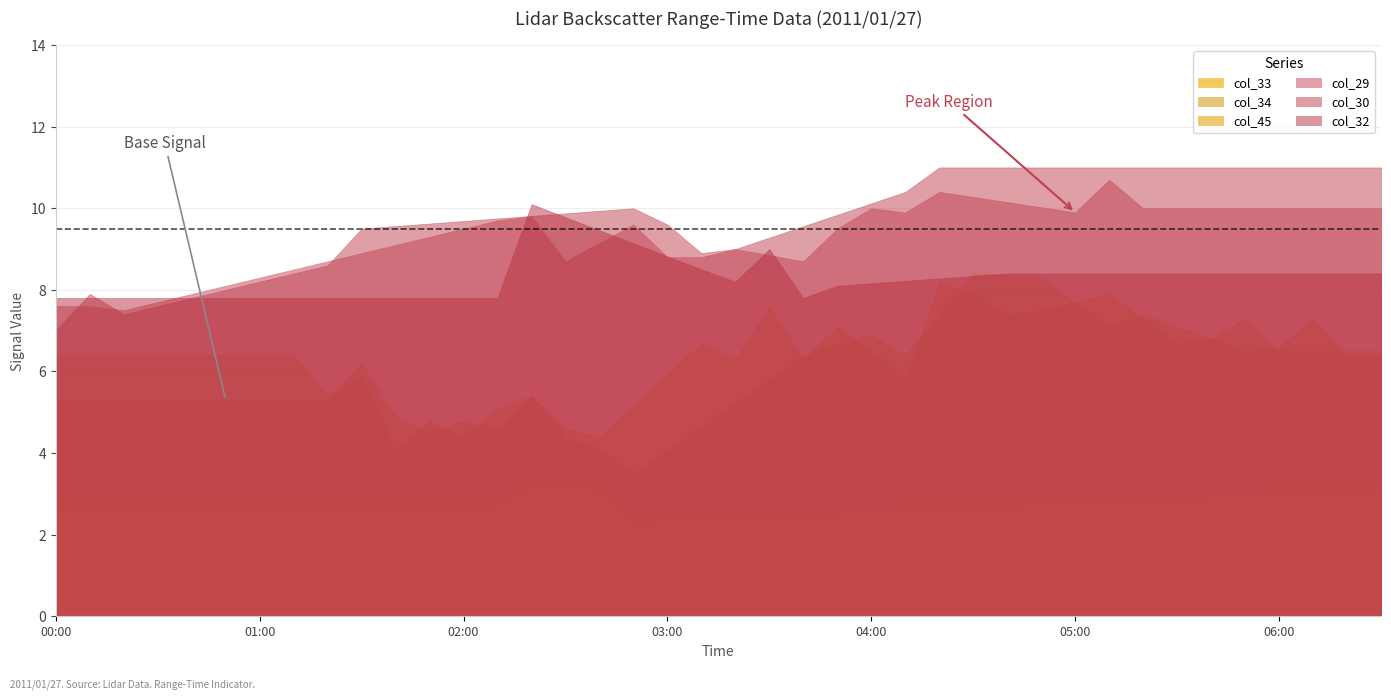

Which series has the largest range (max minus min)?

col_34